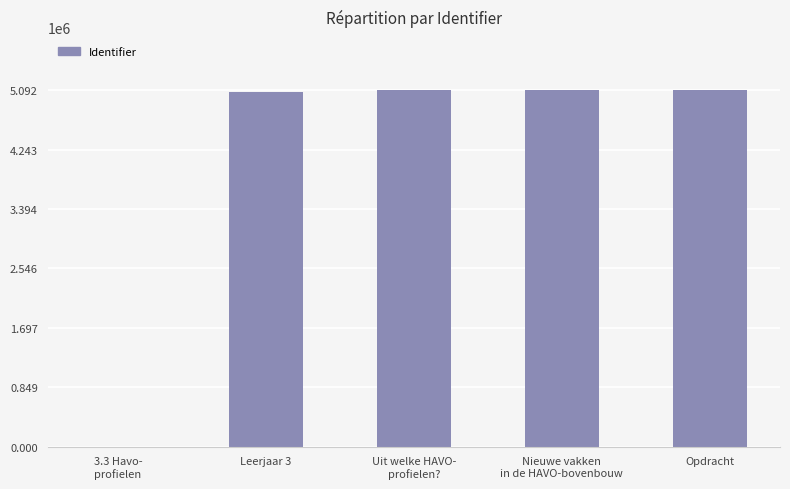

What is the greatest value displayed?

5091734